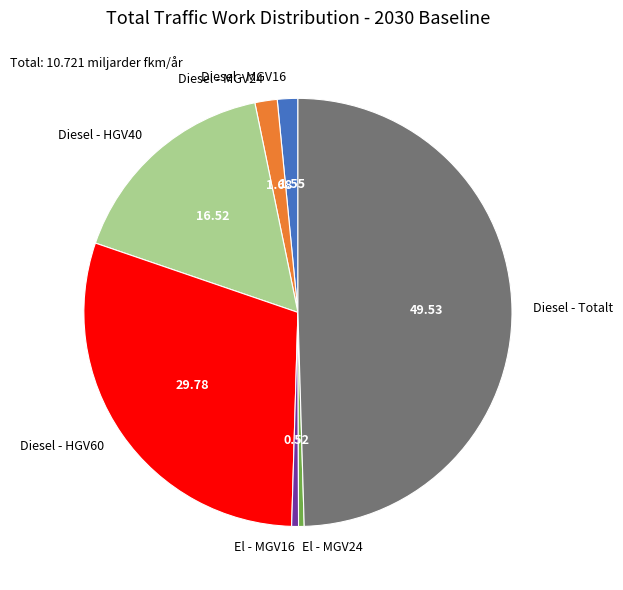

True or false: Diesel - MGV24 accounts for 2% of the total.

True